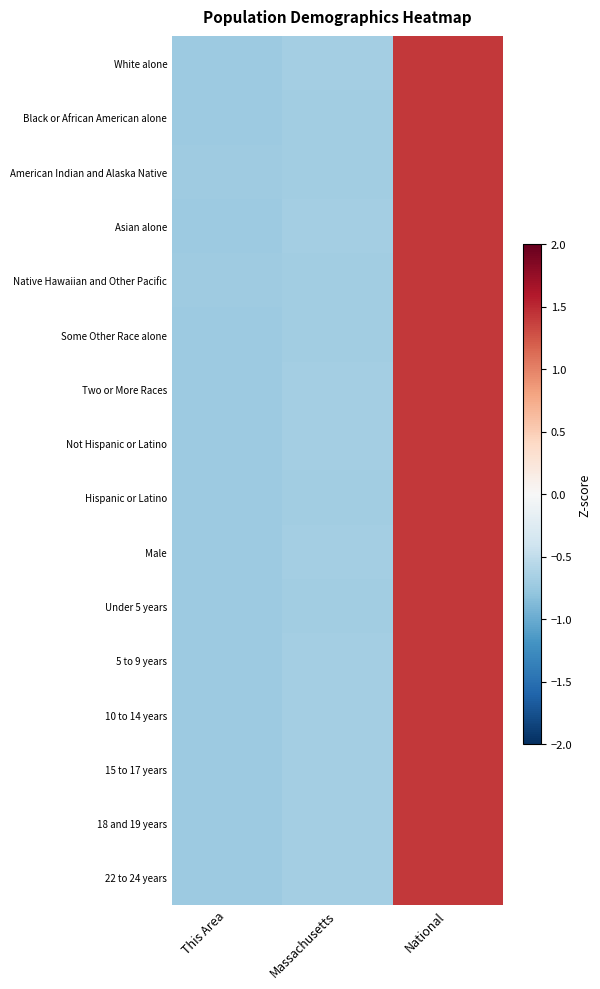

Count the number of categories in the chart.

3